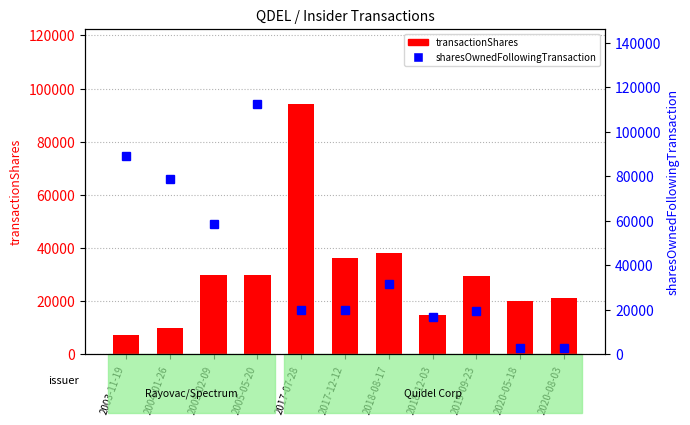

The sharesOwnedFollowingTransaction series shows 12087 at 2017-07-28. True or false?

False